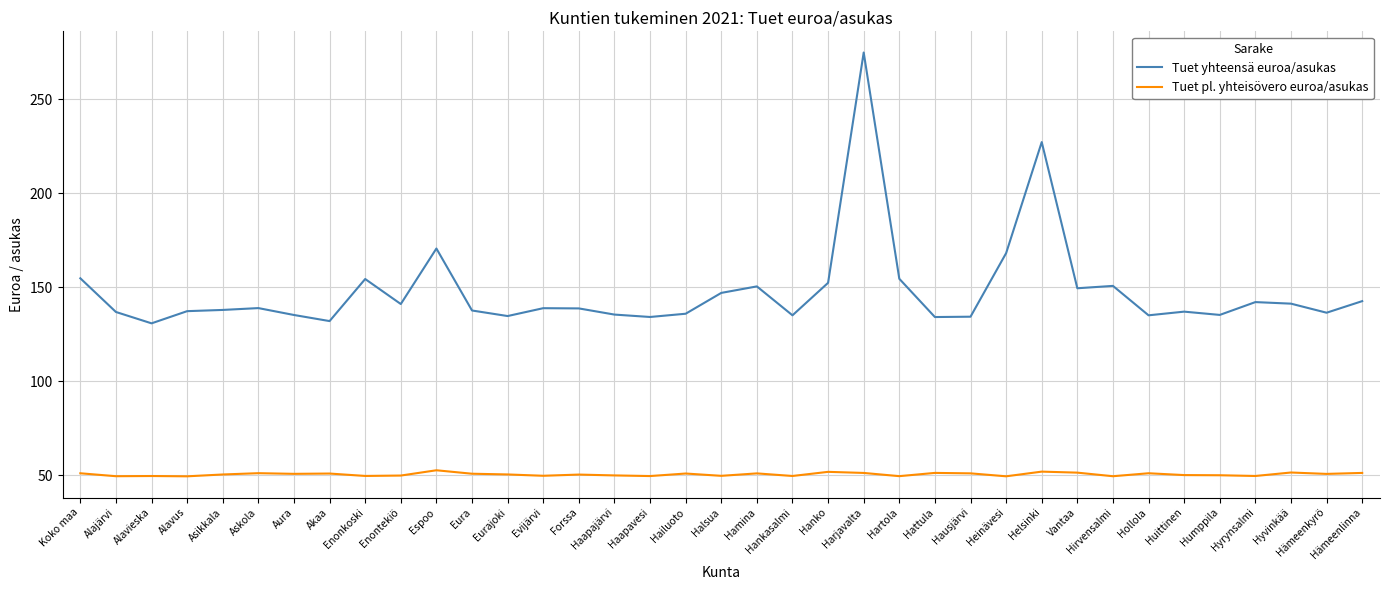

What is the spread (max minus min) of values at Huittinen?

86.9